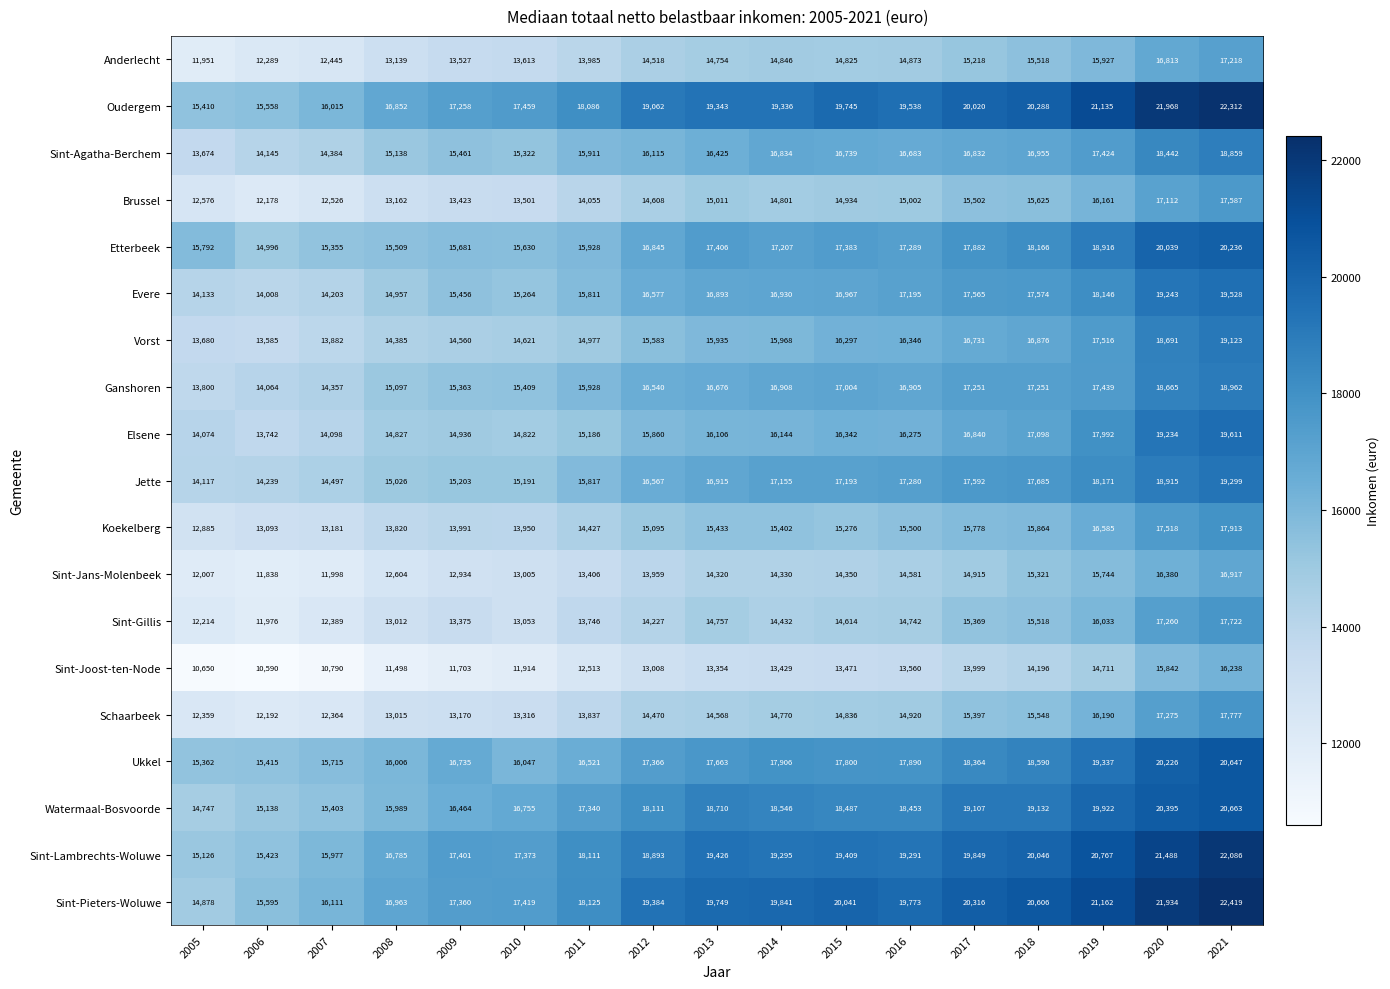

What is the difference between the second highest and second lowest values in the Oudergem series?

6410